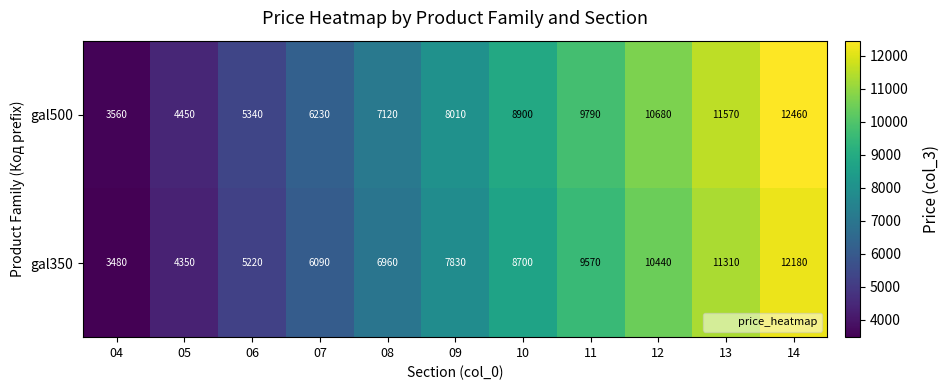

At which label is gal500 closest to 8010?

09